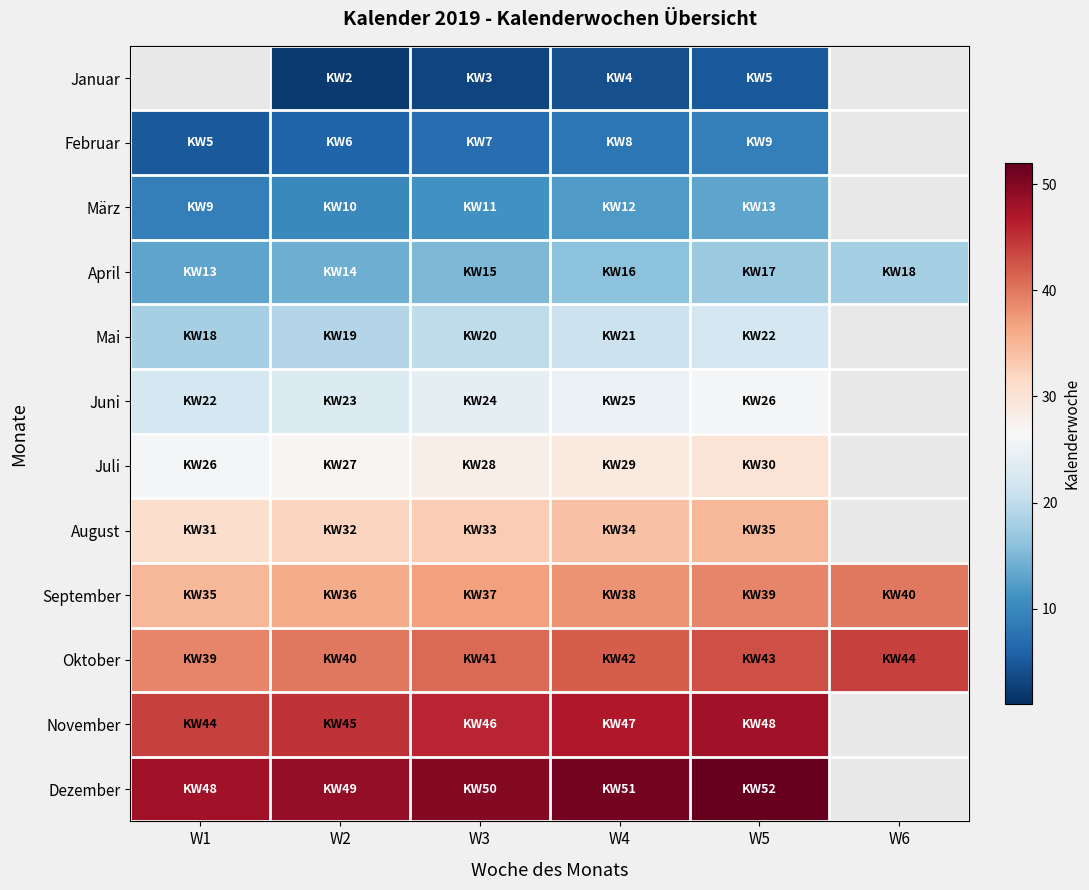

At which label does Oktober reach its peak?

W6